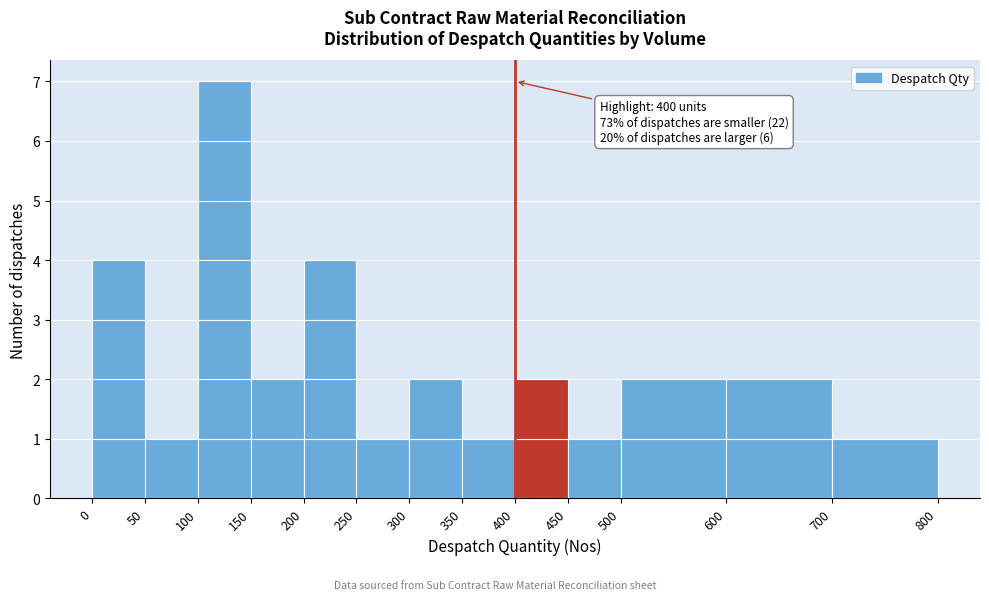

Which range on the x-axis has the tallest bar?

100 to 150